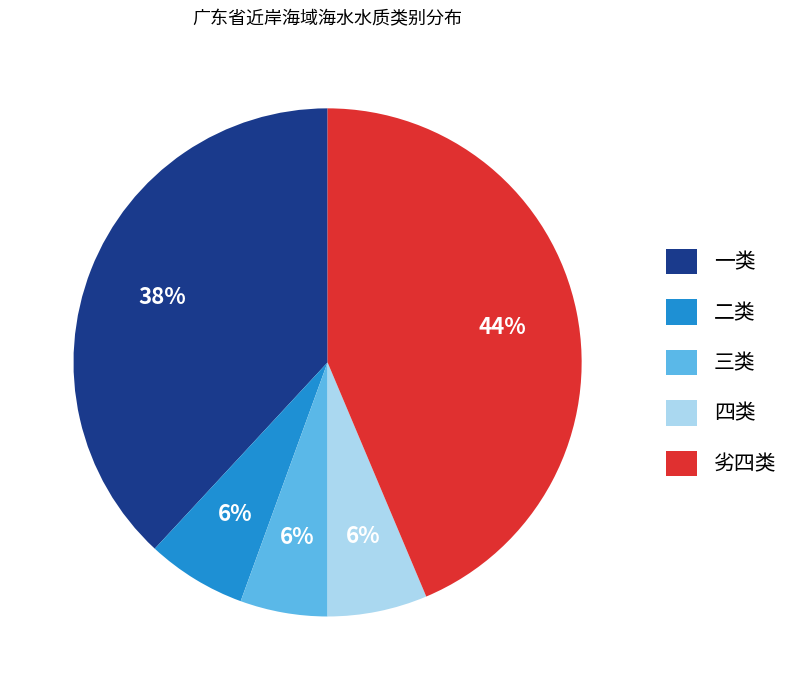

To the nearest percent, what portion does 四类 represent?

6%